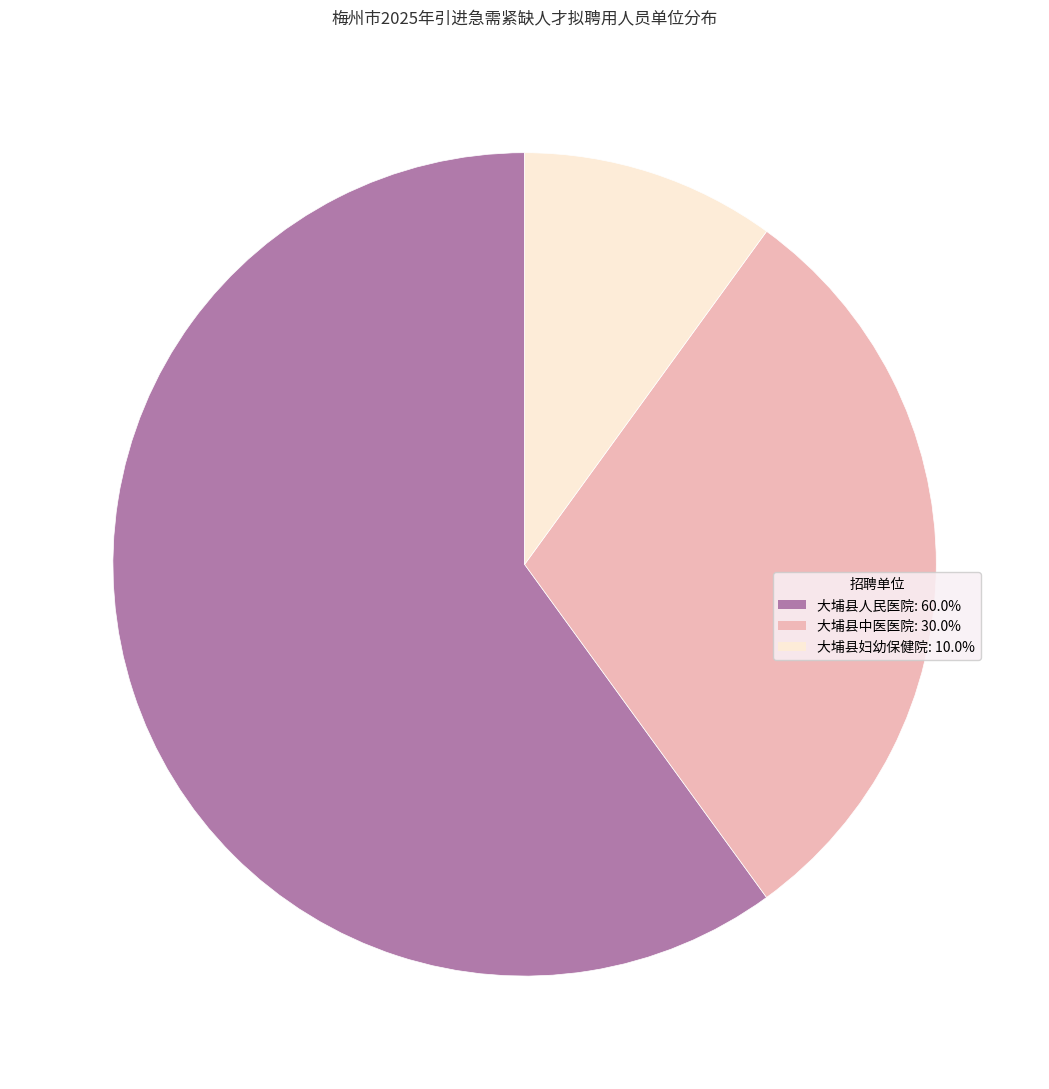

Between 大埔县妇幼保健院 and 大埔县人民医院, which is larger?

大埔县人民医院